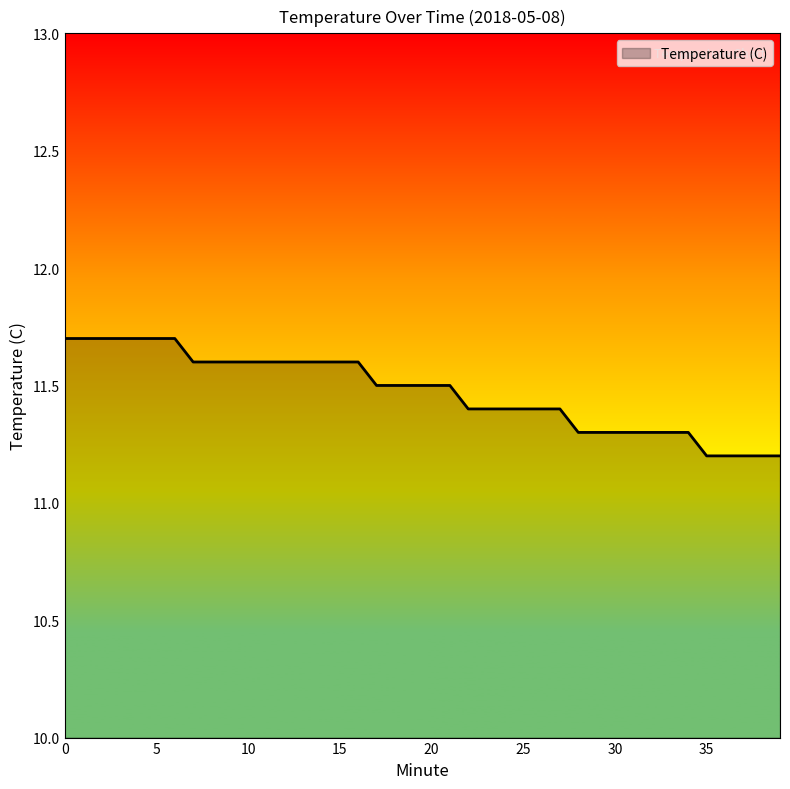

What is the difference between the maximum and minimum values?

0.5